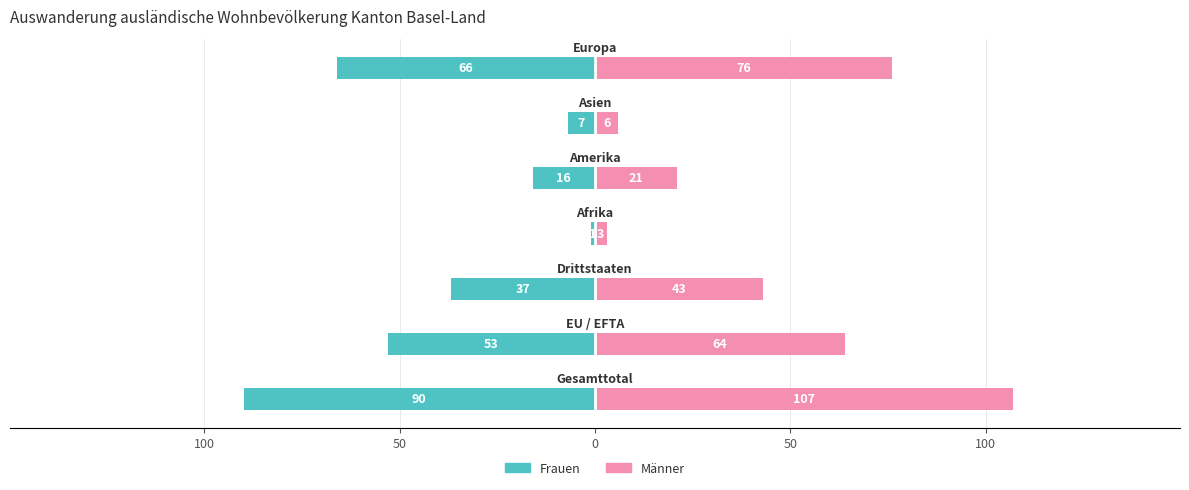

What is the average value of the Frauen series?

-39